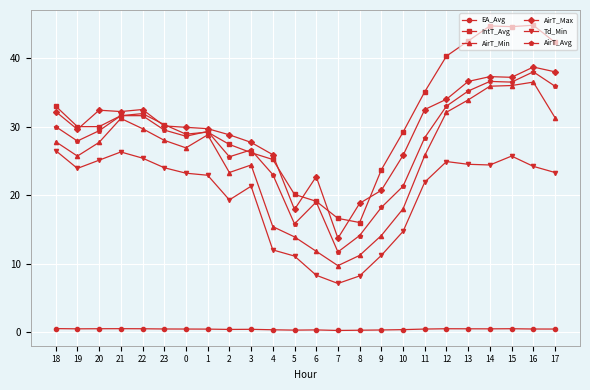

Does the chart have visible grid lines?

Yes